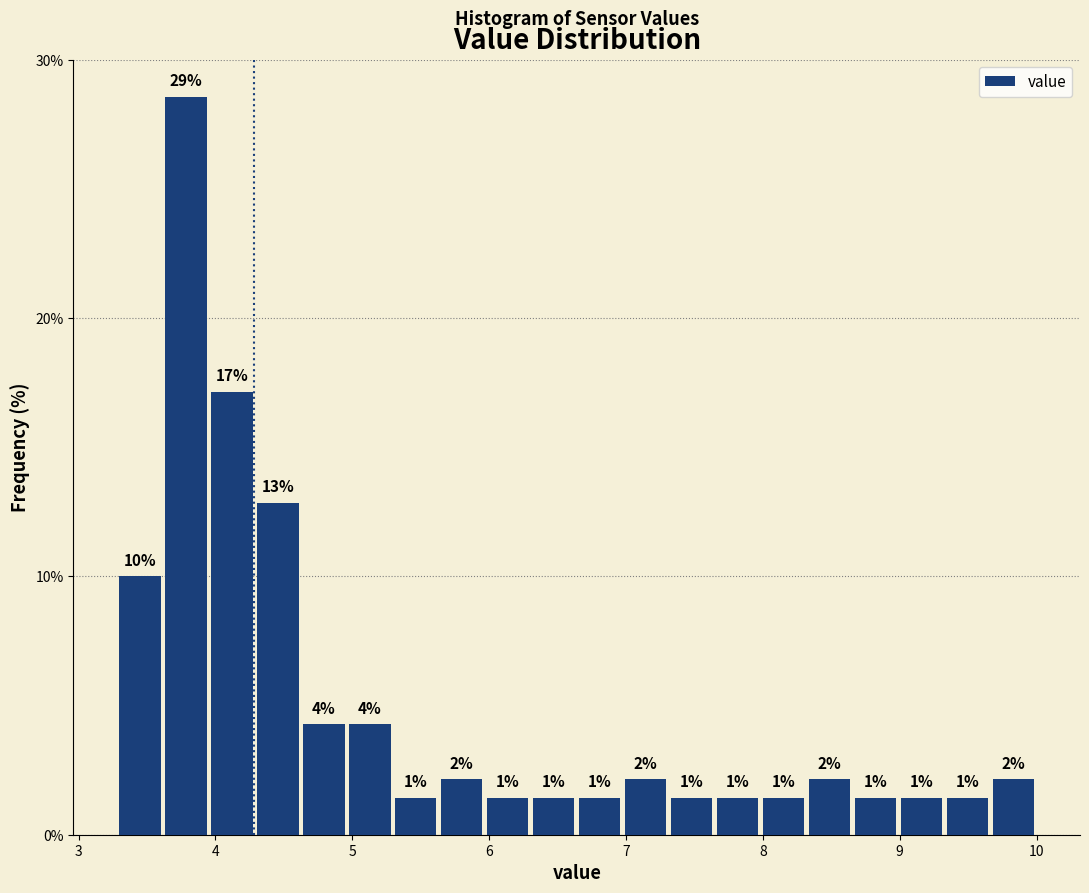

Around what value on the x-axis is the tallest bar? Give the approximate position of its centre, as read against the axis.

3.8